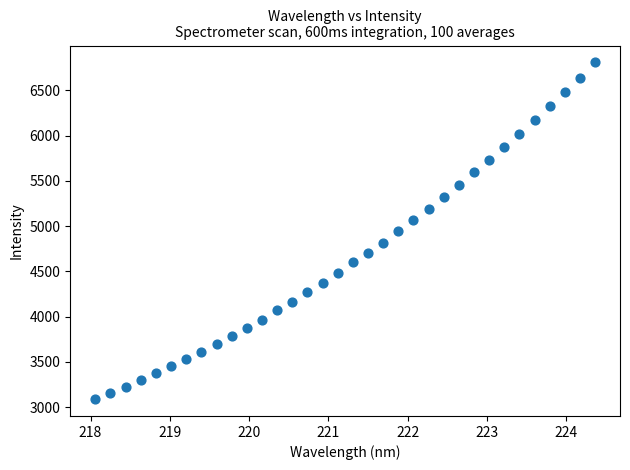

What is the range of Y values (max minus min)?

3720.1